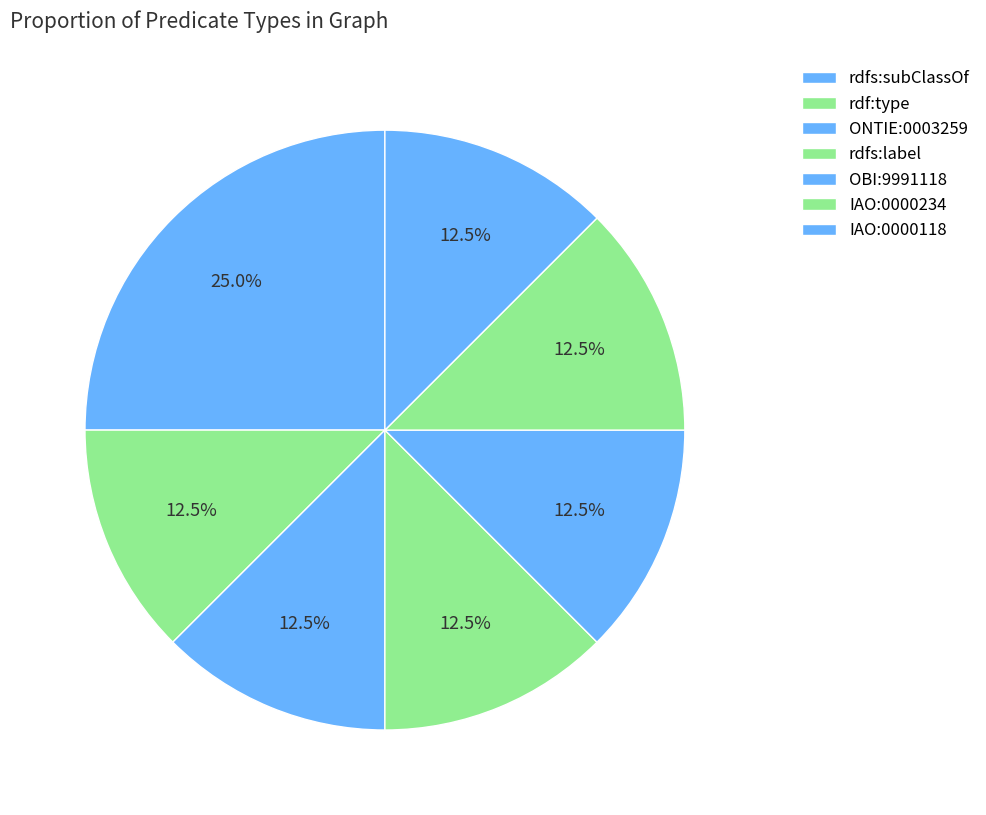

How many slices are in this pie chart?

7